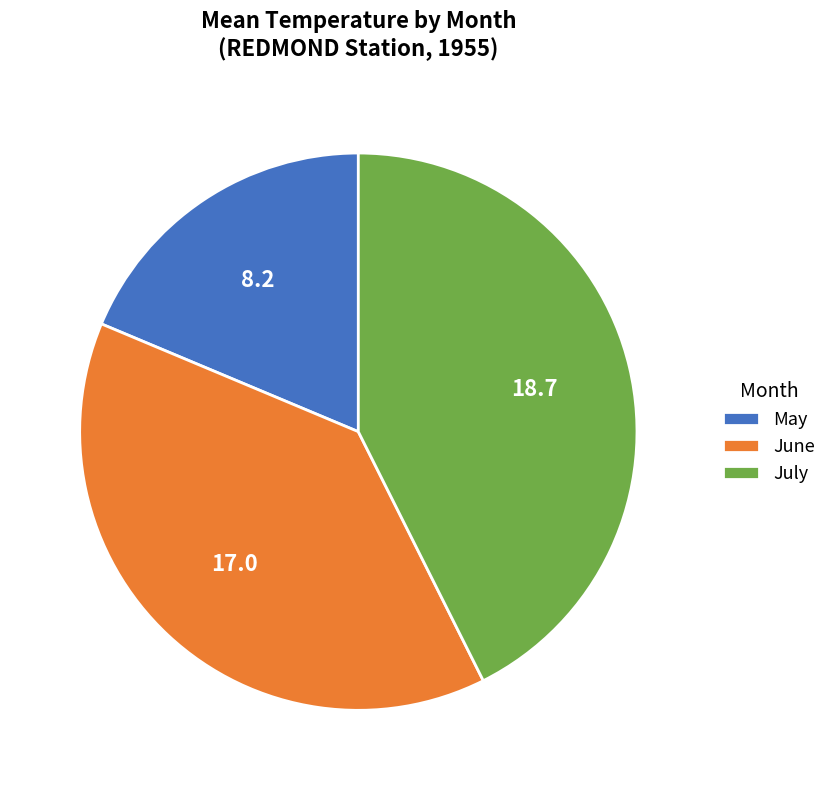

What is the largest slice in the pie chart?

July